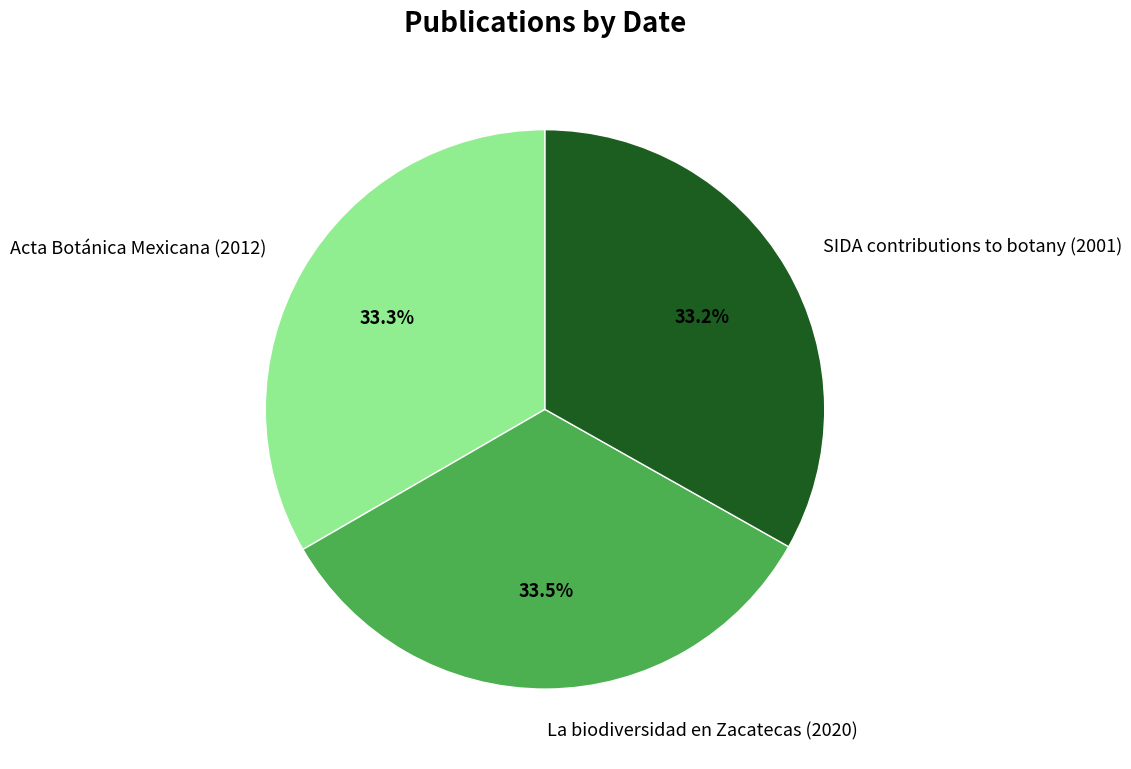

Does La biodiversidad en Zacatecas (2020) account for over 50% of the chart?

No